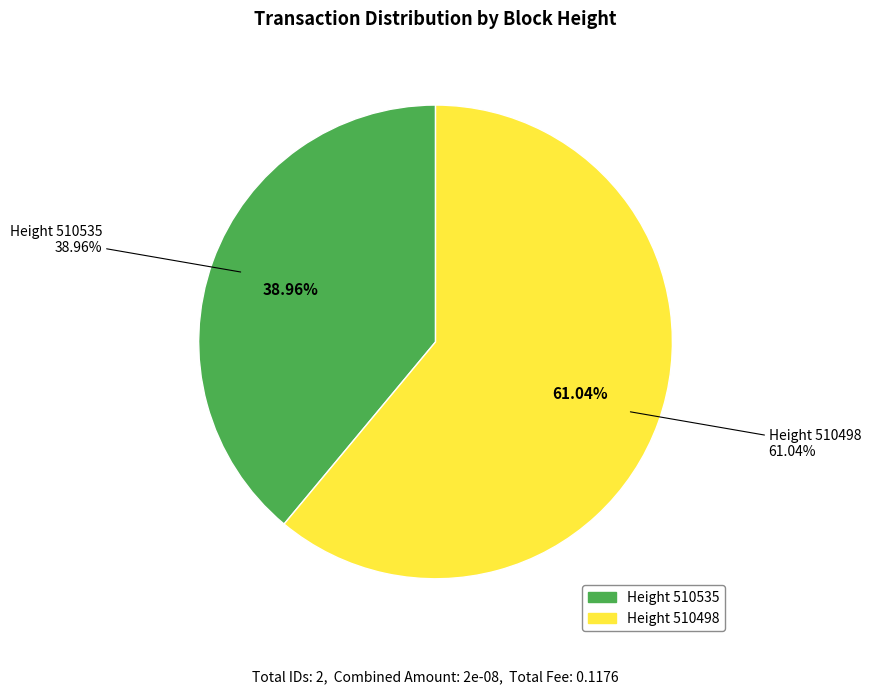

Rank the categories by value from lowest to highest.

510535, 510498